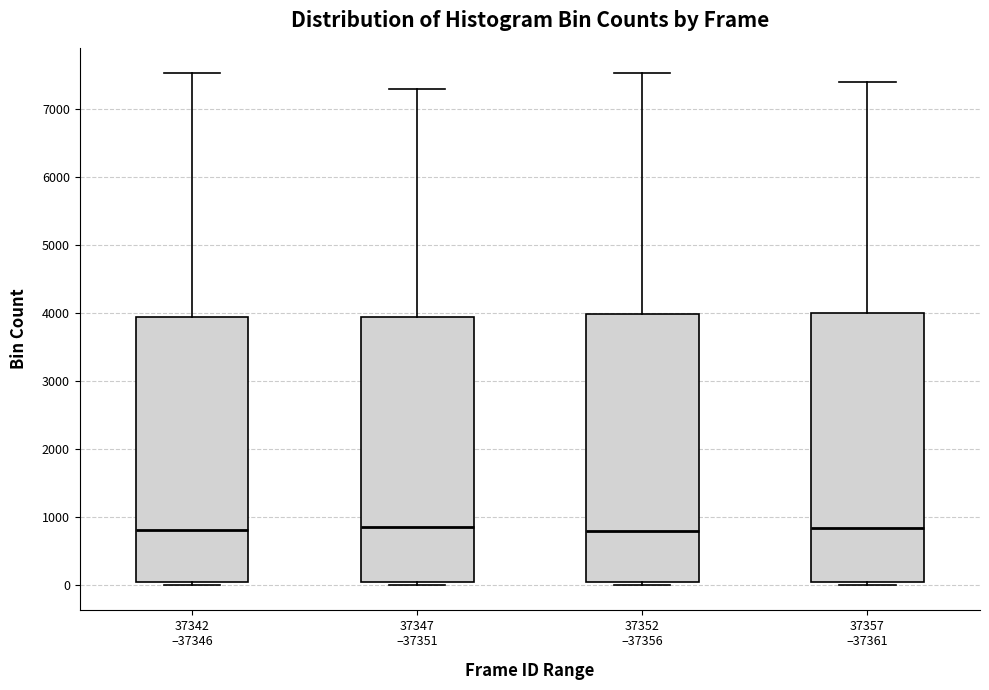

Where is the upper edge of the box for 37342 –37346 on the y-axis? The values are not printed on the chart, so give them approximately, as read against the axis.

3900